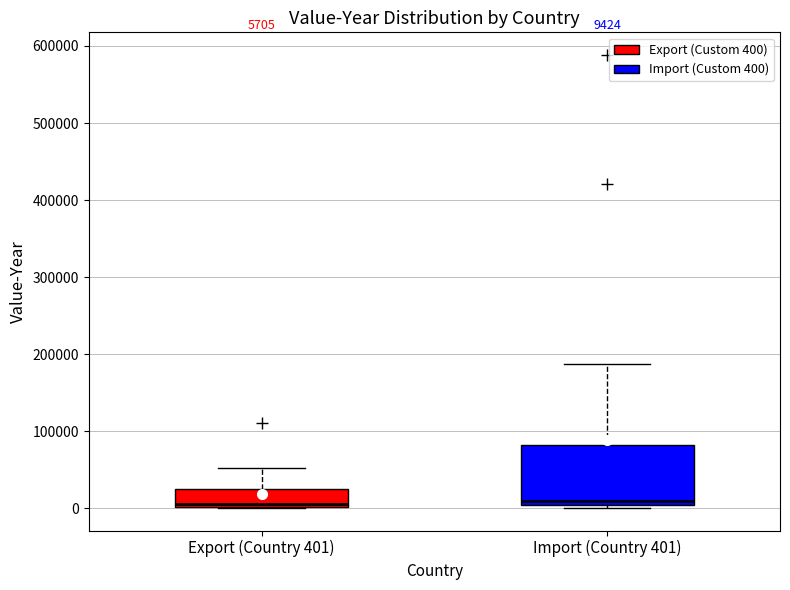

Comparing the boxes themselves (not the whiskers), which one is the tallest?

Import (Country 401)